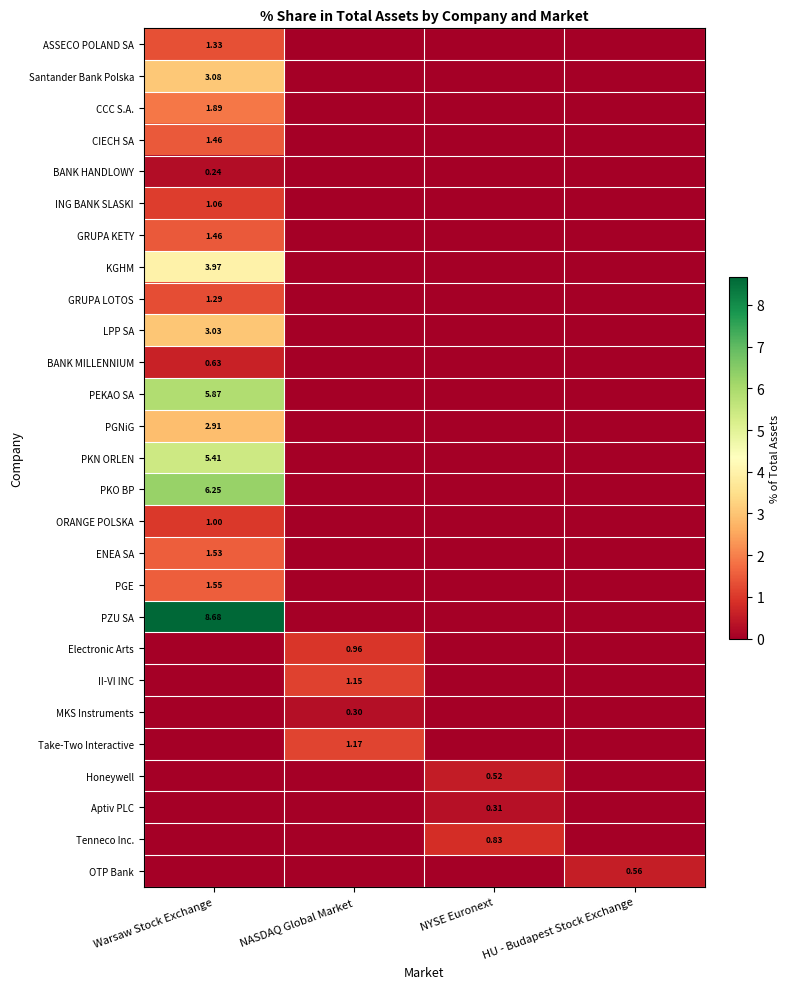

Is it true that Santander Bank Polska equals 0.0 at NYSE Euronext?

True